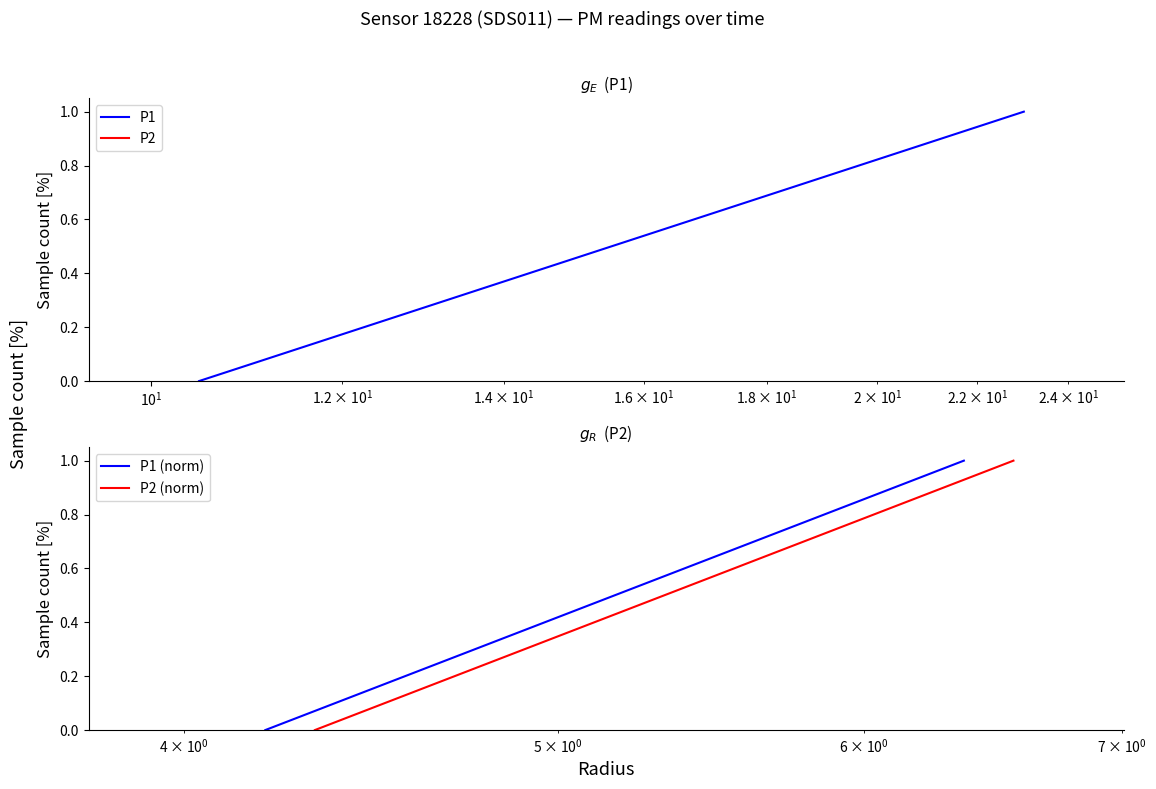

What is the value of the P1 point at the 18th from the left?

0.4